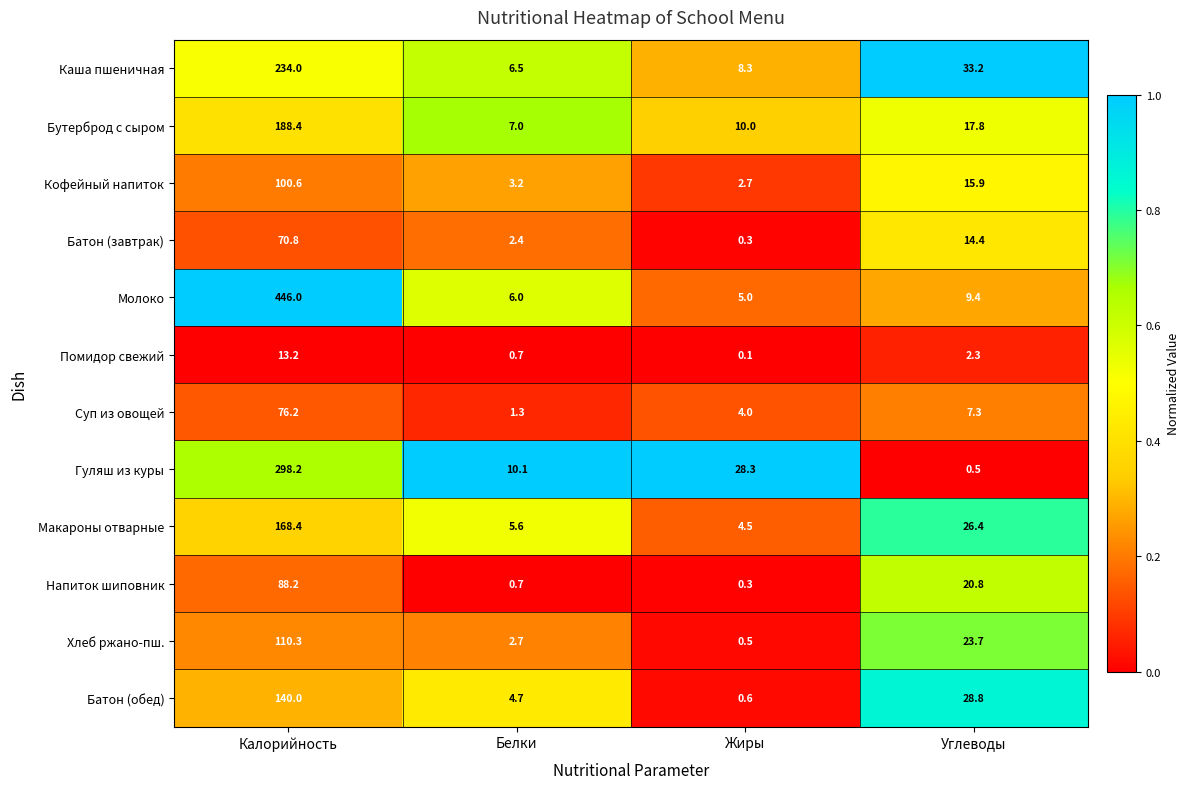

At Калорийность, list the series in order from smallest to largest.

Помидор свежий, Батон (завтрак), Суп из овощей, Напиток шиповник, Кофейный напиток, Хлеб ржано-пш., Батон (обед), Макароны отварные, Бутерброд с сыром, Каша пшеничная, Гуляш из куры, Молоко